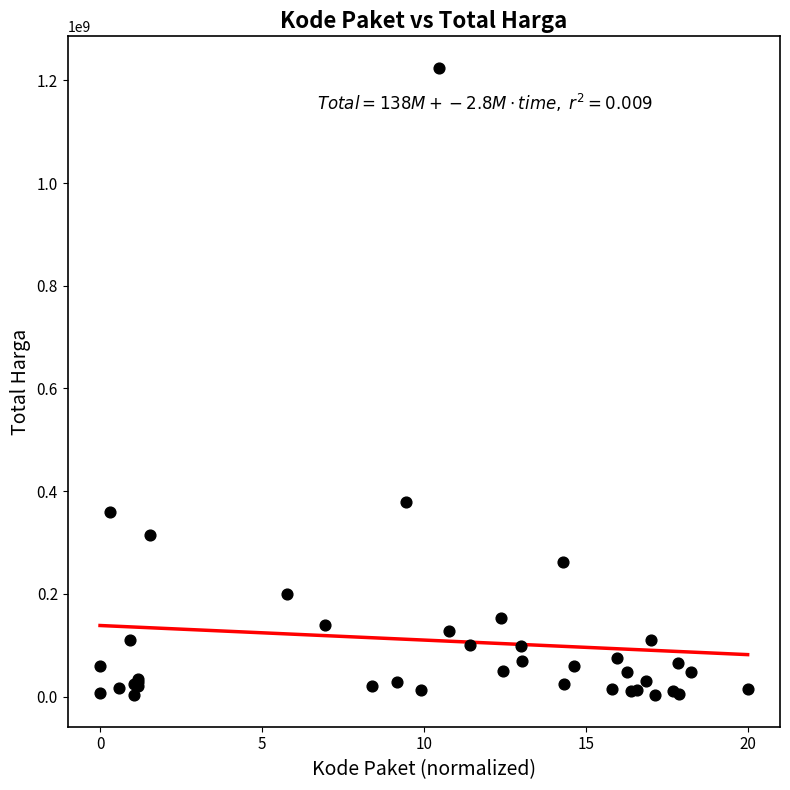

What Y value in the scatter plot is closest to 613538875?

379075000